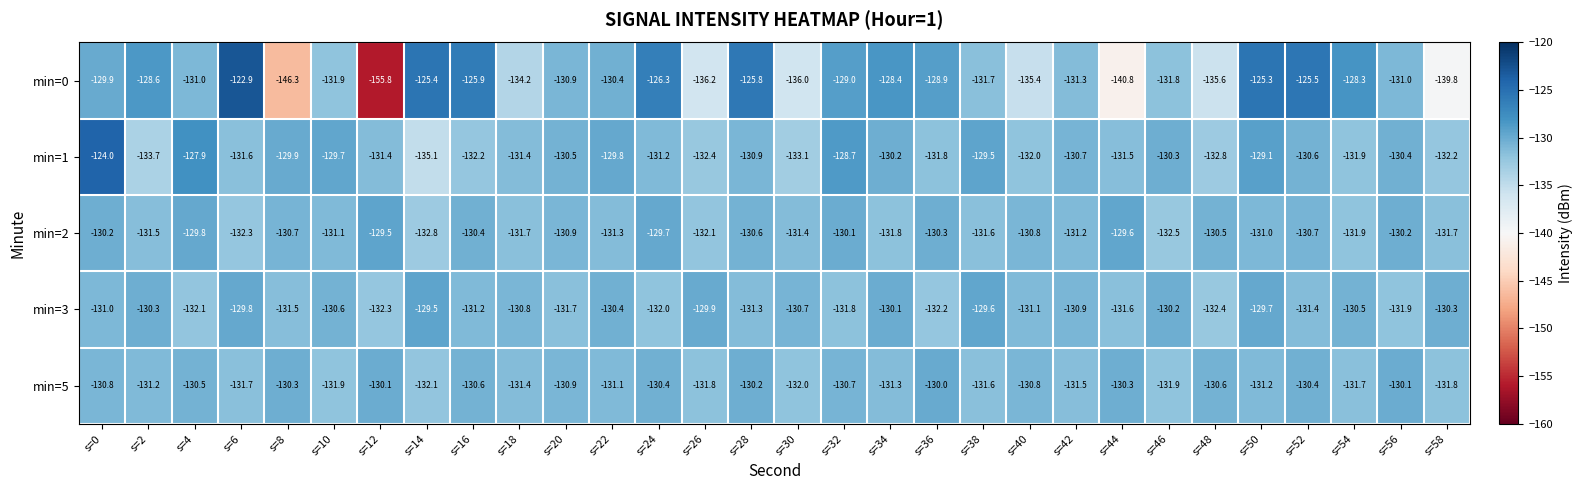

At which category is the sum across all series the highest?

s=0